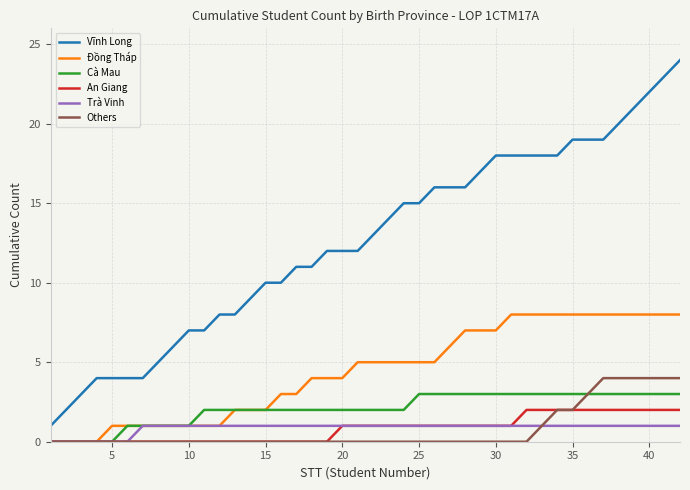

Which series has the largest total across all categories?

Vĩnh Long